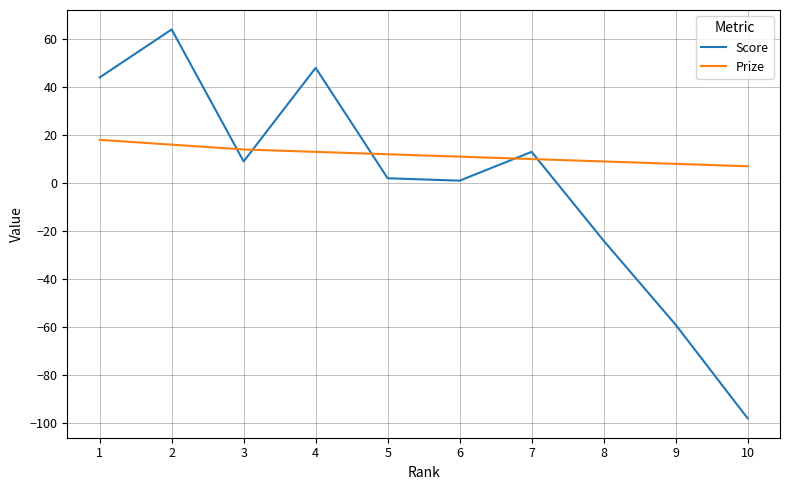

Rank the series by their average value, from lowest to highest.

Score, Prize